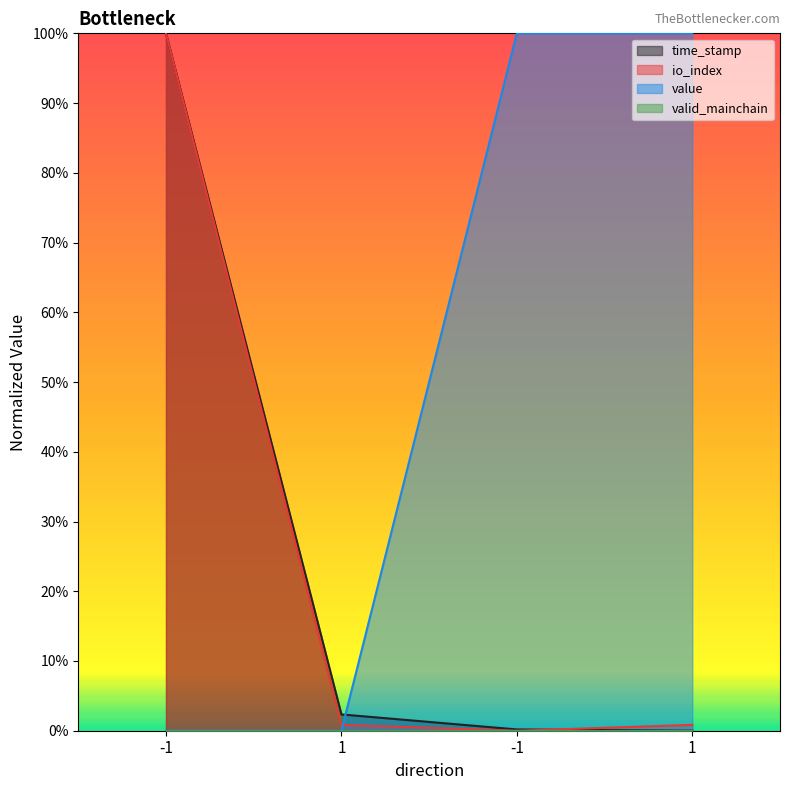

Does the chart have visible grid lines?

No